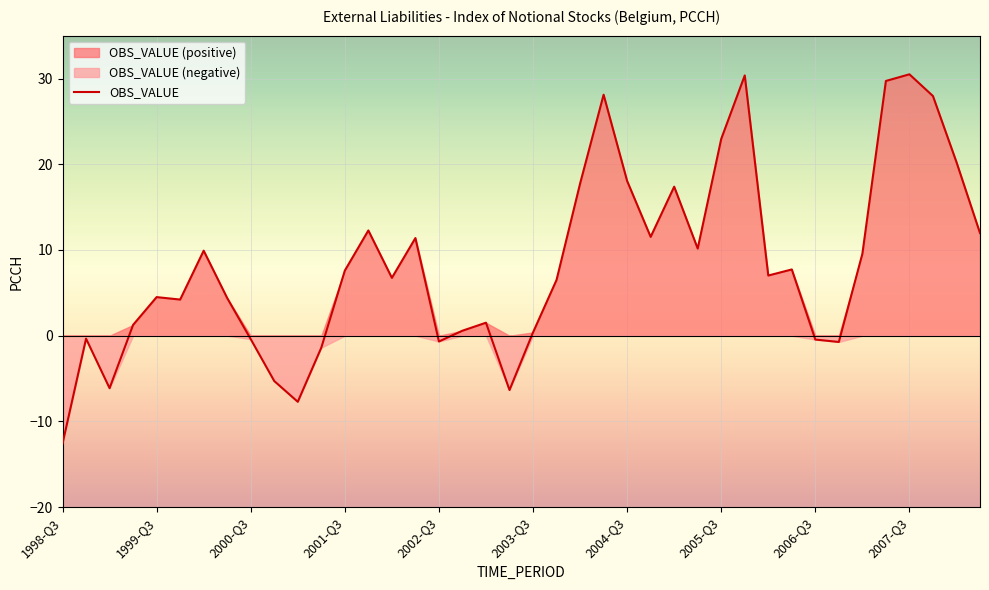

What is the greatest value displayed?

30.5